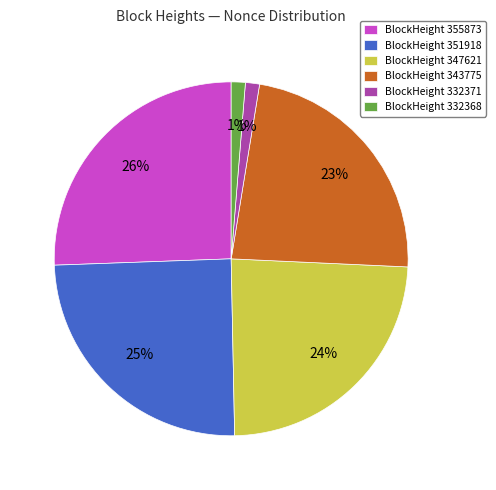

Does any single category account for the majority?

No